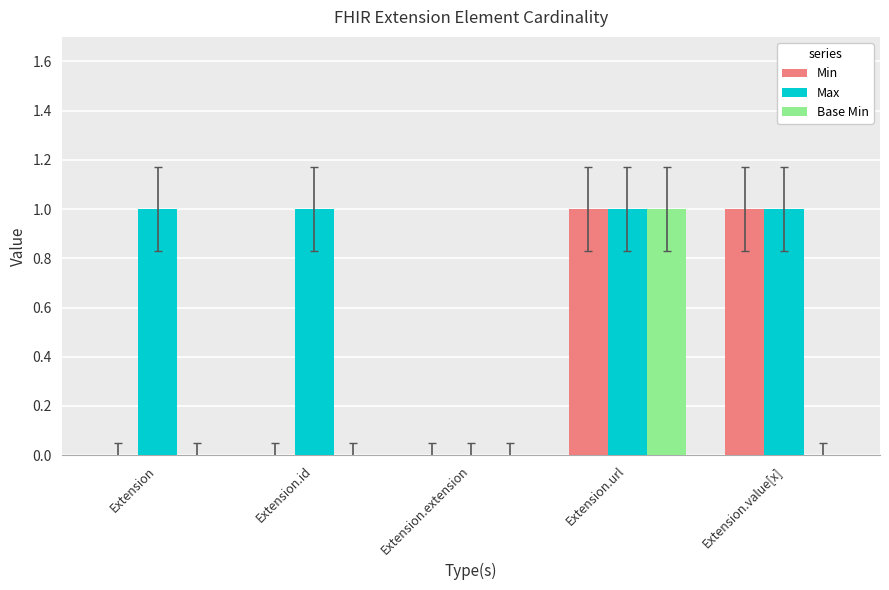

The value of Min at Extension.id is -1. True or false?

False